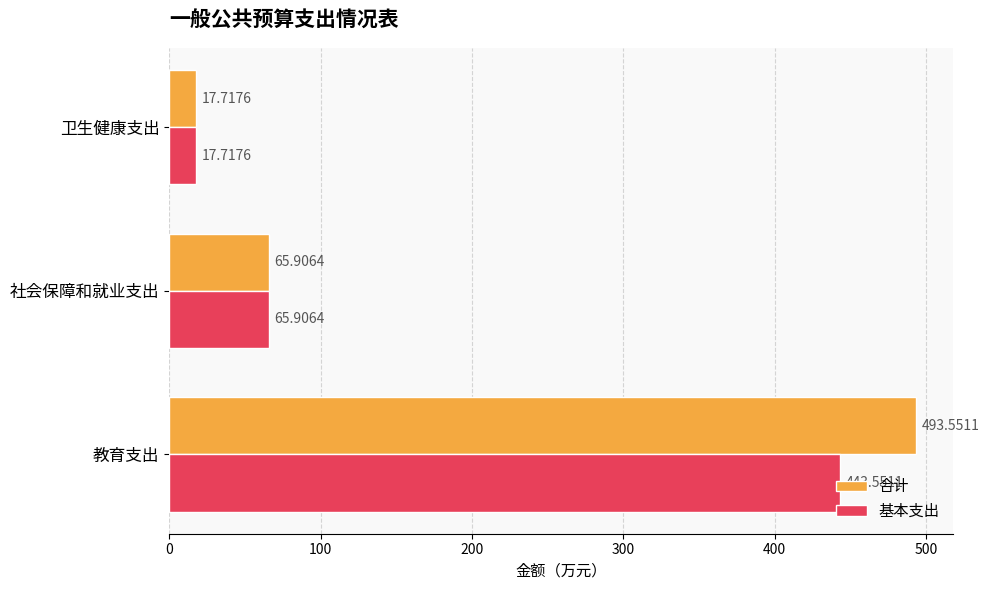

Rank the series by their maximum value, from highest to lowest.

合计, 基本支出